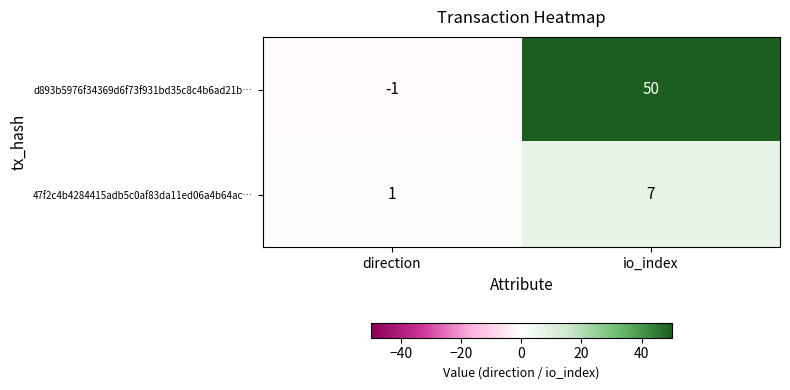

At which category does the chart reach its peak across all series?

io_index